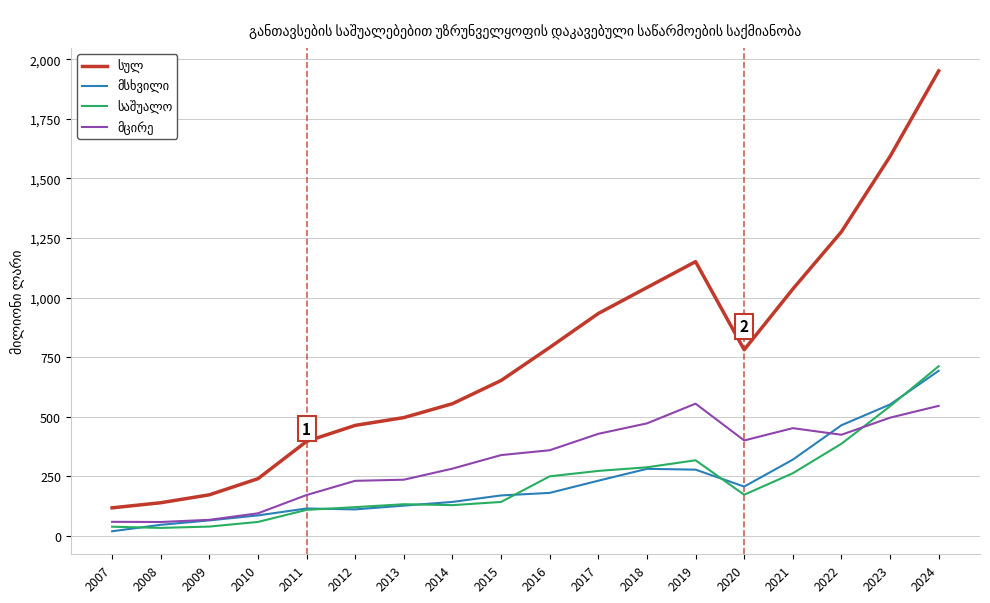

What is the total value across all series at 2015?

1304.6